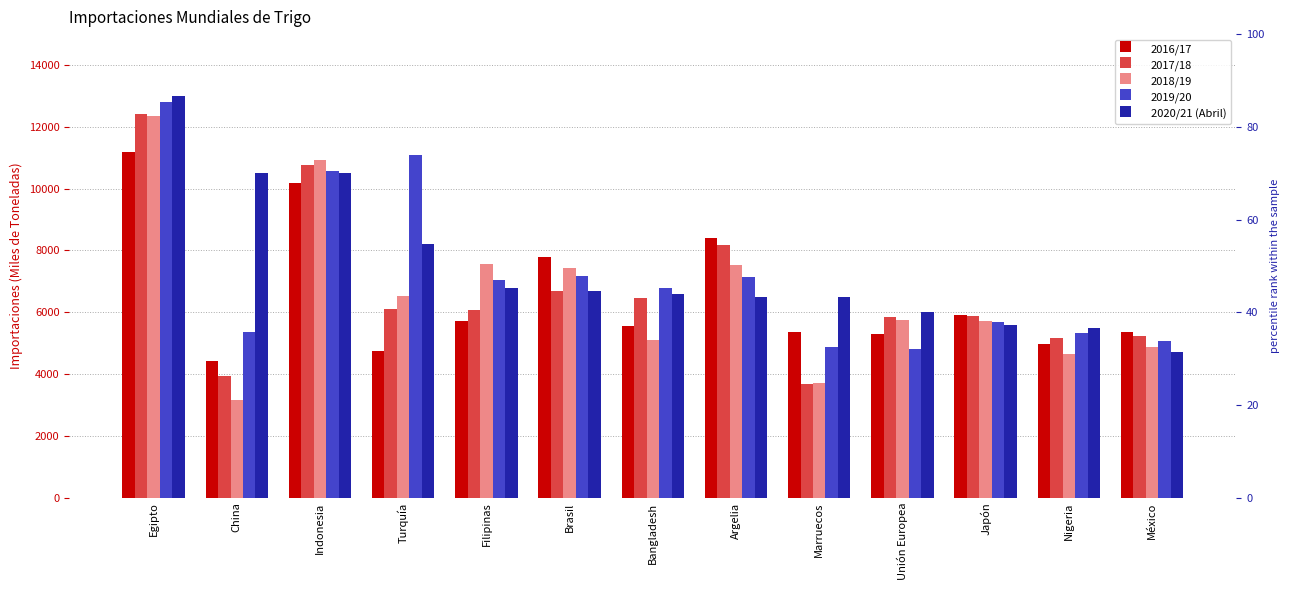

Rank the series by their maximum value, from lowest to highest.

2016/17, 2018/19, 2017/18, 2019/20, 2020/21 (Abril)